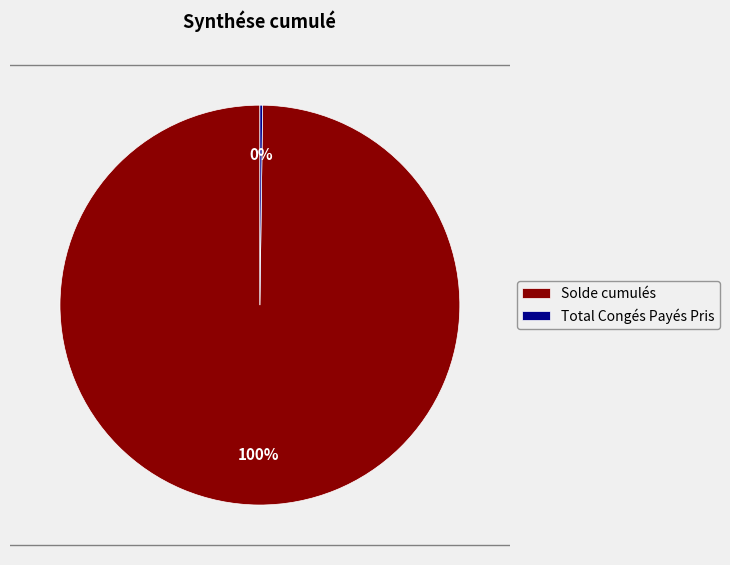

Which slice is the largest?

Solde cumulés